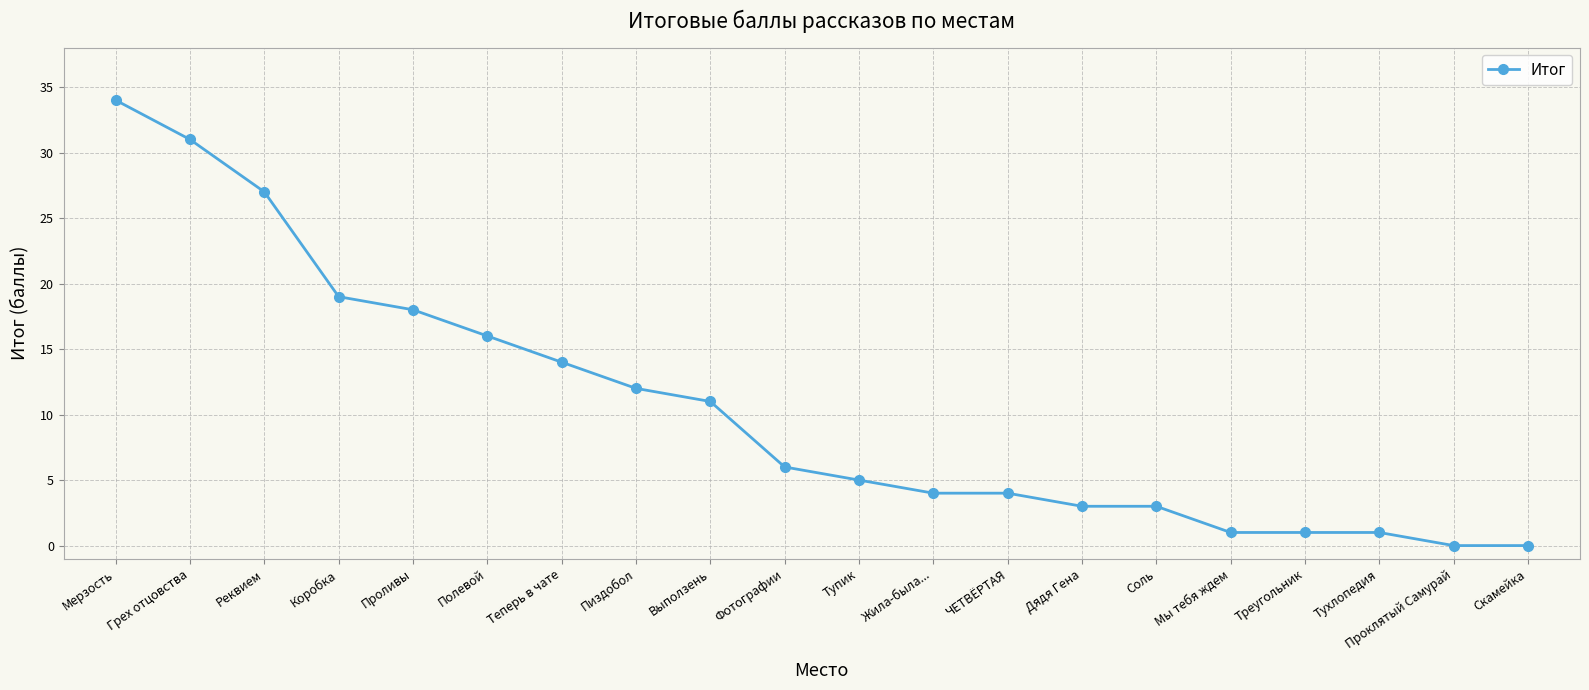

Reading left to right, what are all the values shown in this chart?

34	31	27	19	18	16	14	12	11	6	5	4	4	3	3	1	1	1	0	0